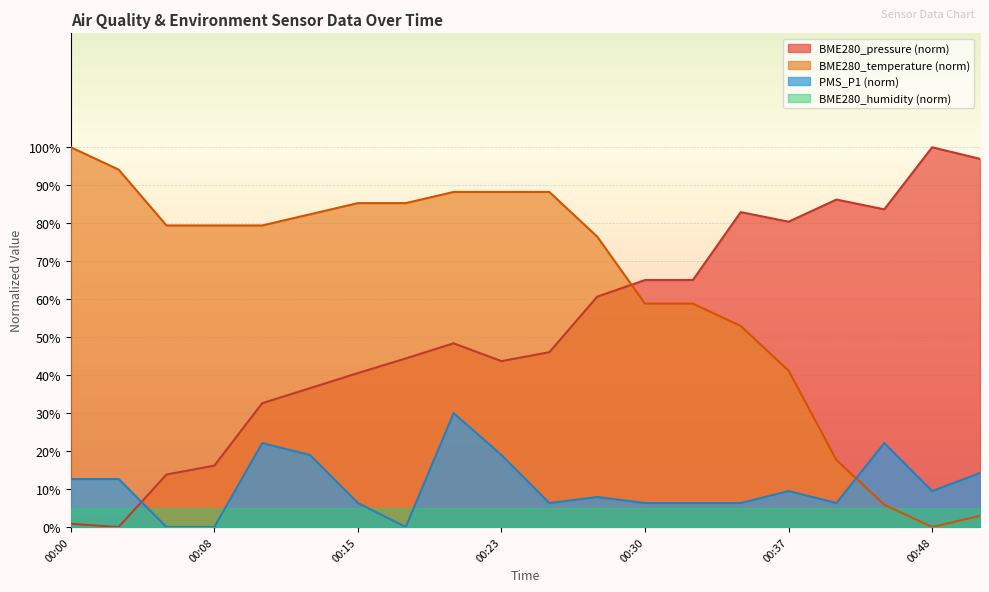

At which category does the chart reach its peak across all series?

00:48